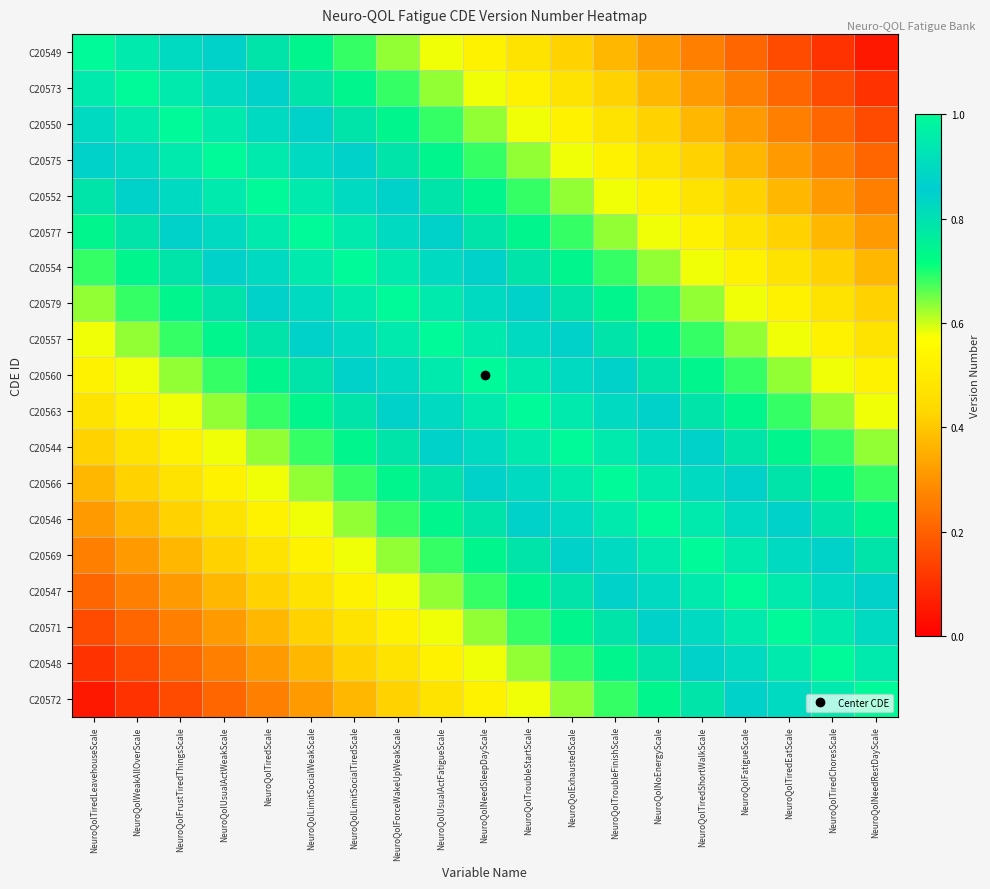

Reading left to right, extract all data points from this chart.

C20549: NeuroQolTiredLeavehouseScale=1.0	NeuroQolWeakAllOverScale=0.9	NeuroQolFrustTiredThingsScale=0.9	NeuroQolUsualActWeakScale=0.8	NeuroQolTiredScale=0.8	NeuroQolLimitSocialWeakScale=0.7	NeuroQolLimitSocialTiredScale=0.7	NeuroQolForceWakeUpWeakScale=0.6	NeuroQolUsualActFatigueScale=0.6	NeuroQolNeedSleepDayScale=0.5	NeuroQolTroubleStartScale=0.5	NeuroQolExhaustedScale=0.4	NeuroQolTroubleFinishScale=0.4	NeuroQolNoEnergyScale=0.3	NeuroQolTiredShortWalkScale=0.3	NeuroQolFatigueScale=0.2	NeuroQolTiredEatScale=0.2	NeuroQolTiredChoresScale=0.1	NeuroQolNeedRestDayScale=0.1
C20573: NeuroQolTiredLeavehouseScale=0.9	NeuroQolWeakAllOverScale=1.0	NeuroQolFrustTiredThingsScale=0.9	NeuroQolUsualActWeakScale=0.9	NeuroQolTiredScale=0.8	NeuroQolLimitSocialWeakScale=0.8	NeuroQolLimitSocialTiredScale=0.7	NeuroQolForceWakeUpWeakScale=0.7	NeuroQolUsualActFatigueScale=0.6	NeuroQolNeedSleepDayScale=0.6	NeuroQolTroubleStartScale=0.5	NeuroQolExhaustedScale=0.5	NeuroQolTroubleFinishScale=0.4	NeuroQolNoEnergyScale=0.4	NeuroQolTiredShortWalkScale=0.3	NeuroQolFatigueScale=0.3	NeuroQolTiredEatScale=0.2	NeuroQolTiredChoresScale=0.2	NeuroQolNeedRestDayScale=0.1
C20550: NeuroQolTiredLeavehouseScale=0.9	NeuroQolWeakAllOverScale=0.9	NeuroQolFrustTiredThingsScale=1.0	NeuroQolUsualActWeakScale=0.9	NeuroQolTiredScale=0.9	NeuroQolLimitSocialWeakScale=0.8	NeuroQolLimitSocialTiredScale=0.8	NeuroQolForceWakeUpWeakScale=0.7	NeuroQolUsualActFatigueScale=0.7	NeuroQolNeedSleepDayScale=0.6	NeuroQolTroubleStartScale=0.6	NeuroQolExhaustedScale=0.5	NeuroQolTroubleFinishScale=0.5	NeuroQolNoEnergyScale=0.4	NeuroQolTiredShortWalkScale=0.4	NeuroQolFatigueScale=0.3	NeuroQolTiredEatScale=0.3	NeuroQolTiredChoresScale=0.2	NeuroQolNeedRestDayScale=0.2
C20575: NeuroQolTiredLeavehouseScale=0.8	NeuroQolWeakAllOverScale=0.9	NeuroQolFrustTiredThingsScale=0.9	NeuroQolUsualActWeakScale=1.0	NeuroQolTiredScale=0.9	NeuroQolLimitSocialWeakScale=0.9	NeuroQolLimitSocialTiredScale=0.8	NeuroQolForceWakeUpWeakScale=0.8	NeuroQolUsualActFatigueScale=0.7	NeuroQolNeedSleepDayScale=0.7	NeuroQolTroubleStartScale=0.6	NeuroQolExhaustedScale=0.6	NeuroQolTroubleFinishScale=0.5	NeuroQolNoEnergyScale=0.5	NeuroQolTiredShortWalkScale=0.4	NeuroQolFatigueScale=0.4	NeuroQolTiredEatScale=0.3	NeuroQolTiredChoresScale=0.3	NeuroQolNeedRestDayScale=0.2
C20552: NeuroQolTiredLeavehouseScale=0.8	NeuroQolWeakAllOverScale=0.8	NeuroQolFrustTiredThingsScale=0.9	NeuroQolUsualActWeakScale=0.9	NeuroQolTiredScale=1.0	NeuroQolLimitSocialWeakScale=0.9	NeuroQolLimitSocialTiredScale=0.9	NeuroQolForceWakeUpWeakScale=0.8	NeuroQolUsualActFatigueScale=0.8	NeuroQolNeedSleepDayScale=0.7	NeuroQolTroubleStartScale=0.7	NeuroQolExhaustedScale=0.6	NeuroQolTroubleFinishScale=0.6	NeuroQolNoEnergyScale=0.5	NeuroQolTiredShortWalkScale=0.5	NeuroQolFatigueScale=0.4	NeuroQolTiredEatScale=0.4	NeuroQolTiredChoresScale=0.3	NeuroQolNeedRestDayScale=0.3
C20577: NeuroQolTiredLeavehouseScale=0.7	NeuroQolWeakAllOverScale=0.8	NeuroQolFrustTiredThingsScale=0.8	NeuroQolUsualActWeakScale=0.9	NeuroQolTiredScale=0.9	NeuroQolLimitSocialWeakScale=1.0	NeuroQolLimitSocialTiredScale=0.9	NeuroQolForceWakeUpWeakScale=0.9	NeuroQolUsualActFatigueScale=0.8	NeuroQolNeedSleepDayScale=0.8	NeuroQolTroubleStartScale=0.7	NeuroQolExhaustedScale=0.7	NeuroQolTroubleFinishScale=0.6	NeuroQolNoEnergyScale=0.6	NeuroQolTiredShortWalkScale=0.5	NeuroQolFatigueScale=0.5	NeuroQolTiredEatScale=0.4	NeuroQolTiredChoresScale=0.4	NeuroQolNeedRestDayScale=0.3
C20554: NeuroQolTiredLeavehouseScale=0.7	NeuroQolWeakAllOverScale=0.7	NeuroQolFrustTiredThingsScale=0.8	NeuroQolUsualActWeakScale=0.8	NeuroQolTiredScale=0.9	NeuroQolLimitSocialWeakScale=0.9	NeuroQolLimitSocialTiredScale=1.0	NeuroQolForceWakeUpWeakScale=0.9	NeuroQolUsualActFatigueScale=0.9	NeuroQolNeedSleepDayScale=0.8	NeuroQolTroubleStartScale=0.8	NeuroQolExhaustedScale=0.7	NeuroQolTroubleFinishScale=0.7	NeuroQolNoEnergyScale=0.6	NeuroQolTiredShortWalkScale=0.6	NeuroQolFatigueScale=0.5	NeuroQolTiredEatScale=0.5	NeuroQolTiredChoresScale=0.4	NeuroQolNeedRestDayScale=0.4
C20579: NeuroQolTiredLeavehouseScale=0.6	NeuroQolWeakAllOverScale=0.7	NeuroQolFrustTiredThingsScale=0.7	NeuroQolUsualActWeakScale=0.8	NeuroQolTiredScale=0.8	NeuroQolLimitSocialWeakScale=0.9	NeuroQolLimitSocialTiredScale=0.9	NeuroQolForceWakeUpWeakScale=1.0	NeuroQolUsualActFatigueScale=0.9	NeuroQolNeedSleepDayScale=0.9	NeuroQolTroubleStartScale=0.8	NeuroQolExhaustedScale=0.8	NeuroQolTroubleFinishScale=0.7	NeuroQolNoEnergyScale=0.7	NeuroQolTiredShortWalkScale=0.6	NeuroQolFatigueScale=0.6	NeuroQolTiredEatScale=0.5	NeuroQolTiredChoresScale=0.5	NeuroQolNeedRestDayScale=0.4
C20557: NeuroQolTiredLeavehouseScale=0.6	NeuroQolWeakAllOverScale=0.6	NeuroQolFrustTiredThingsScale=0.7	NeuroQolUsualActWeakScale=0.7	NeuroQolTiredScale=0.8	NeuroQolLimitSocialWeakScale=0.8	NeuroQolLimitSocialTiredScale=0.9	NeuroQolForceWakeUpWeakScale=0.9	NeuroQolUsualActFatigueScale=1.0	NeuroQolNeedSleepDayScale=0.9	NeuroQolTroubleStartScale=0.9	NeuroQolExhaustedScale=0.8	NeuroQolTroubleFinishScale=0.8	NeuroQolNoEnergyScale=0.7	NeuroQolTiredShortWalkScale=0.7	NeuroQolFatigueScale=0.6	NeuroQolTiredEatScale=0.6	NeuroQolTiredChoresScale=0.5	NeuroQolNeedRestDayScale=0.5
C20560: NeuroQolTiredLeavehouseScale=0.5	NeuroQolWeakAllOverScale=0.6	NeuroQolFrustTiredThingsScale=0.6	NeuroQolUsualActWeakScale=0.7	NeuroQolTiredScale=0.7	NeuroQolLimitSocialWeakScale=0.8	NeuroQolLimitSocialTiredScale=0.8	NeuroQolForceWakeUpWeakScale=0.9	NeuroQolUsualActFatigueScale=0.9	NeuroQolNeedSleepDayScale=1.0	NeuroQolTroubleStartScale=0.9	NeuroQolExhaustedScale=0.9	NeuroQolTroubleFinishScale=0.8	NeuroQolNoEnergyScale=0.8	NeuroQolTiredShortWalkScale=0.7	NeuroQolFatigueScale=0.7	NeuroQolTiredEatScale=0.6	NeuroQolTiredChoresScale=0.6	NeuroQolNeedRestDayScale=0.5
C20563: NeuroQolTiredLeavehouseScale=0.5	NeuroQolWeakAllOverScale=0.5	NeuroQolFrustTiredThingsScale=0.6	NeuroQolUsualActWeakScale=0.6	NeuroQolTiredScale=0.7	NeuroQolLimitSocialWeakScale=0.7	NeuroQolLimitSocialTiredScale=0.8	NeuroQolForceWakeUpWeakScale=0.8	NeuroQolUsualActFatigueScale=0.9	NeuroQolNeedSleepDayScale=0.9	NeuroQolTroubleStartScale=1.0	NeuroQolExhaustedScale=0.9	NeuroQolTroubleFinishScale=0.9	NeuroQolNoEnergyScale=0.8	NeuroQolTiredShortWalkScale=0.8	NeuroQolFatigueScale=0.7	NeuroQolTiredEatScale=0.7	NeuroQolTiredChoresScale=0.6	NeuroQolNeedRestDayScale=0.6
C20544: NeuroQolTiredLeavehouseScale=0.4	NeuroQolWeakAllOverScale=0.5	NeuroQolFrustTiredThingsScale=0.5	NeuroQolUsualActWeakScale=0.6	NeuroQolTiredScale=0.6	NeuroQolLimitSocialWeakScale=0.7	NeuroQolLimitSocialTiredScale=0.7	NeuroQolForceWakeUpWeakScale=0.8	NeuroQolUsualActFatigueScale=0.8	NeuroQolNeedSleepDayScale=0.9	NeuroQolTroubleStartScale=0.9	NeuroQolExhaustedScale=1.0	NeuroQolTroubleFinishScale=0.9	NeuroQolNoEnergyScale=0.9	NeuroQolTiredShortWalkScale=0.8	NeuroQolFatigueScale=0.8	NeuroQolTiredEatScale=0.7	NeuroQolTiredChoresScale=0.7	NeuroQolNeedRestDayScale=0.6
C20566: NeuroQolTiredLeavehouseScale=0.4	NeuroQolWeakAllOverScale=0.4	NeuroQolFrustTiredThingsScale=0.5	NeuroQolUsualActWeakScale=0.5	NeuroQolTiredScale=0.6	NeuroQolLimitSocialWeakScale=0.6	NeuroQolLimitSocialTiredScale=0.7	NeuroQolForceWakeUpWeakScale=0.7	NeuroQolUsualActFatigueScale=0.8	NeuroQolNeedSleepDayScale=0.8	NeuroQolTroubleStartScale=0.9	NeuroQolExhaustedScale=0.9	NeuroQolTroubleFinishScale=1.0	NeuroQolNoEnergyScale=0.9	NeuroQolTiredShortWalkScale=0.9	NeuroQolFatigueScale=0.8	NeuroQolTiredEatScale=0.8	NeuroQolTiredChoresScale=0.7	NeuroQolNeedRestDayScale=0.7
C20546: NeuroQolTiredLeavehouseScale=0.3	NeuroQolWeakAllOverScale=0.4	NeuroQolFrustTiredThingsScale=0.4	NeuroQolUsualActWeakScale=0.5	NeuroQolTiredScale=0.5	NeuroQolLimitSocialWeakScale=0.6	NeuroQolLimitSocialTiredScale=0.6	NeuroQolForceWakeUpWeakScale=0.7	NeuroQolUsualActFatigueScale=0.7	NeuroQolNeedSleepDayScale=0.8	NeuroQolTroubleStartScale=0.8	NeuroQolExhaustedScale=0.9	NeuroQolTroubleFinishScale=0.9	NeuroQolNoEnergyScale=1.0	NeuroQolTiredShortWalkScale=0.9	NeuroQolFatigueScale=0.9	NeuroQolTiredEatScale=0.8	NeuroQolTiredChoresScale=0.8	NeuroQolNeedRestDayScale=0.7
C20569: NeuroQolTiredLeavehouseScale=0.3	NeuroQolWeakAllOverScale=0.3	NeuroQolFrustTiredThingsScale=0.4	NeuroQolUsualActWeakScale=0.4	NeuroQolTiredScale=0.5	NeuroQolLimitSocialWeakScale=0.5	NeuroQolLimitSocialTiredScale=0.6	NeuroQolForceWakeUpWeakScale=0.6	NeuroQolUsualActFatigueScale=0.7	NeuroQolNeedSleepDayScale=0.7	NeuroQolTroubleStartScale=0.8	NeuroQolExhaustedScale=0.8	NeuroQolTroubleFinishScale=0.9	NeuroQolNoEnergyScale=0.9	NeuroQolTiredShortWalkScale=1.0	NeuroQolFatigueScale=0.9	NeuroQolTiredEatScale=0.9	NeuroQolTiredChoresScale=0.8	NeuroQolNeedRestDayScale=0.8
C20547: NeuroQolTiredLeavehouseScale=0.2	NeuroQolWeakAllOverScale=0.3	NeuroQolFrustTiredThingsScale=0.3	NeuroQolUsualActWeakScale=0.4	NeuroQolTiredScale=0.4	NeuroQolLimitSocialWeakScale=0.5	NeuroQolLimitSocialTiredScale=0.5	NeuroQolForceWakeUpWeakScale=0.6	NeuroQolUsualActFatigueScale=0.6	NeuroQolNeedSleepDayScale=0.7	NeuroQolTroubleStartScale=0.7	NeuroQolExhaustedScale=0.8	NeuroQolTroubleFinishScale=0.8	NeuroQolNoEnergyScale=0.9	NeuroQolTiredShortWalkScale=0.9	NeuroQolFatigueScale=1.0	NeuroQolTiredEatScale=0.9	NeuroQolTiredChoresScale=0.9	NeuroQolNeedRestDayScale=0.8
C20571: NeuroQolTiredLeavehouseScale=0.2	NeuroQolWeakAllOverScale=0.2	NeuroQolFrustTiredThingsScale=0.3	NeuroQolUsualActWeakScale=0.3	NeuroQolTiredScale=0.4	NeuroQolLimitSocialWeakScale=0.4	NeuroQolLimitSocialTiredScale=0.5	NeuroQolForceWakeUpWeakScale=0.5	NeuroQolUsualActFatigueScale=0.6	NeuroQolNeedSleepDayScale=0.6	NeuroQolTroubleStartScale=0.7	NeuroQolExhaustedScale=0.7	NeuroQolTroubleFinishScale=0.8	NeuroQolNoEnergyScale=0.8	NeuroQolTiredShortWalkScale=0.9	NeuroQolFatigueScale=0.9	NeuroQolTiredEatScale=1.0	NeuroQolTiredChoresScale=0.9	NeuroQolNeedRestDayScale=0.9
C20548: NeuroQolTiredLeavehouseScale=0.1	NeuroQolWeakAllOverScale=0.2	NeuroQolFrustTiredThingsScale=0.2	NeuroQolUsualActWeakScale=0.3	NeuroQolTiredScale=0.3	NeuroQolLimitSocialWeakScale=0.4	NeuroQolLimitSocialTiredScale=0.4	NeuroQolForceWakeUpWeakScale=0.5	NeuroQolUsualActFatigueScale=0.5	NeuroQolNeedSleepDayScale=0.6	NeuroQolTroubleStartScale=0.6	NeuroQolExhaustedScale=0.7	NeuroQolTroubleFinishScale=0.7	NeuroQolNoEnergyScale=0.8	NeuroQolTiredShortWalkScale=0.8	NeuroQolFatigueScale=0.9	NeuroQolTiredEatScale=0.9	NeuroQolTiredChoresScale=1.0	NeuroQolNeedRestDayScale=0.9
C20572: NeuroQolTiredLeavehouseScale=0.1	NeuroQolWeakAllOverScale=0.1	NeuroQolFrustTiredThingsScale=0.2	NeuroQolUsualActWeakScale=0.2	NeuroQolTiredScale=0.3	NeuroQolLimitSocialWeakScale=0.3	NeuroQolLimitSocialTiredScale=0.4	NeuroQolForceWakeUpWeakScale=0.4	NeuroQolUsualActFatigueScale=0.5	NeuroQolNeedSleepDayScale=0.5	NeuroQolTroubleStartScale=0.6	NeuroQolExhaustedScale=0.6	NeuroQolTroubleFinishScale=0.7	NeuroQolNoEnergyScale=0.7	NeuroQolTiredShortWalkScale=0.8	NeuroQolFatigueScale=0.8	NeuroQolTiredEatScale=0.9	NeuroQolTiredChoresScale=0.9	NeuroQolNeedRestDayScale=1.0